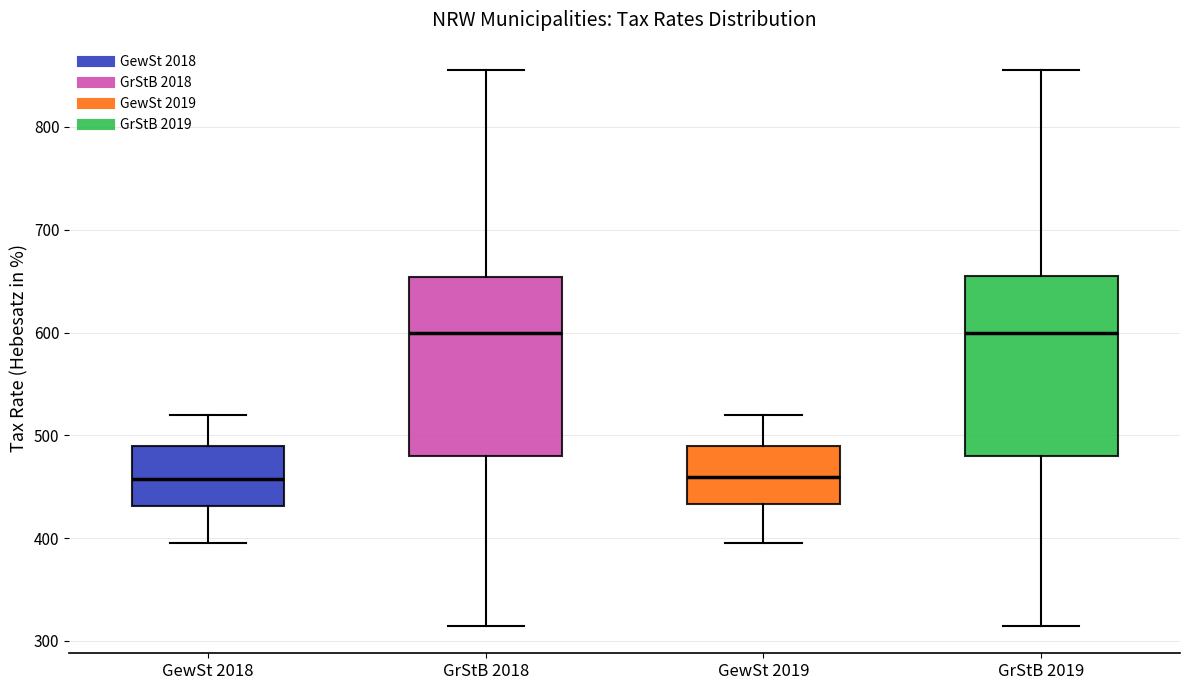

Where is the lower edge of the box for GrStB 2018 on the y-axis? The values are not printed on the chart, so give them approximately, as read against the axis.

480